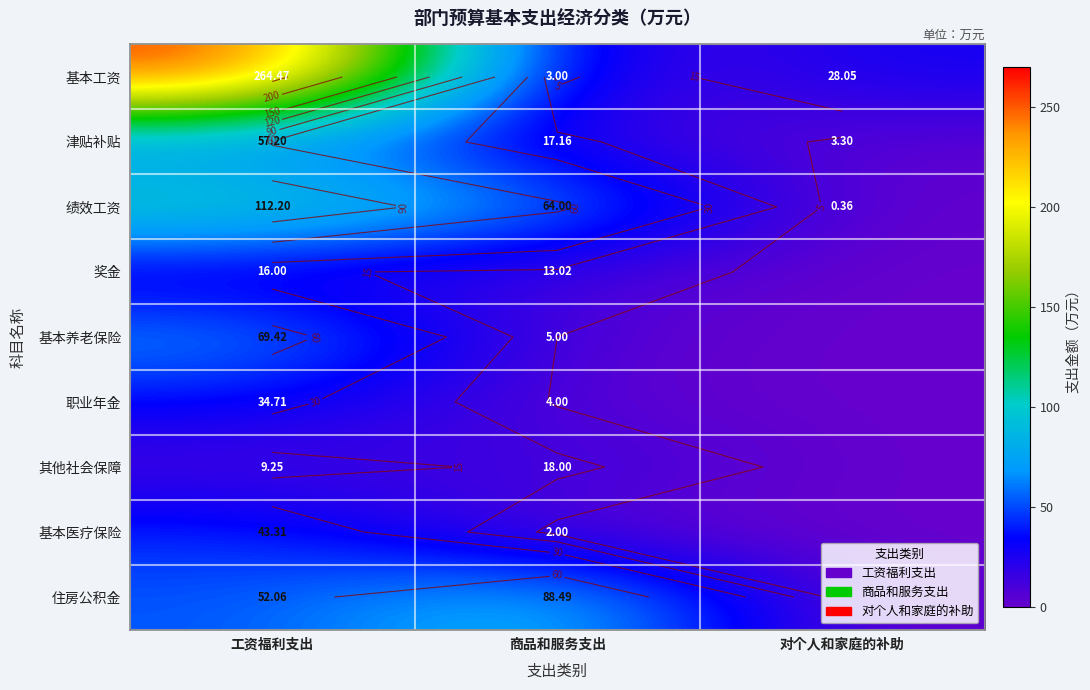

What is the difference between the maximum and minimum values in the 绩效工资 series?

111.8